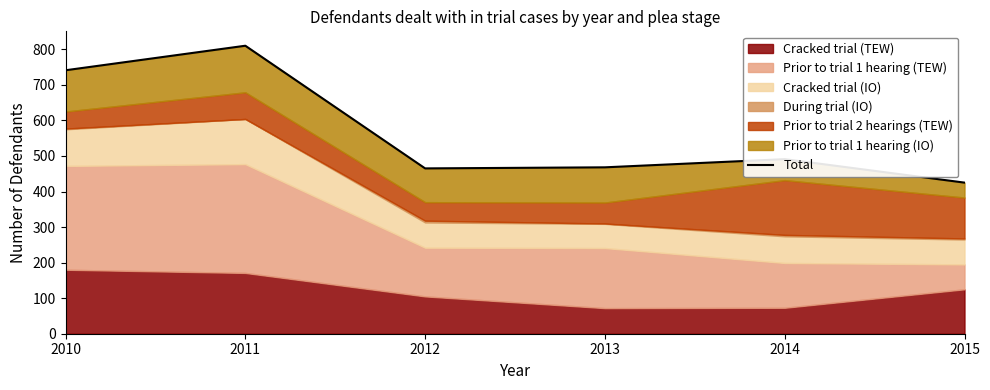

Which has a higher value, 2014 or 2012?

2014